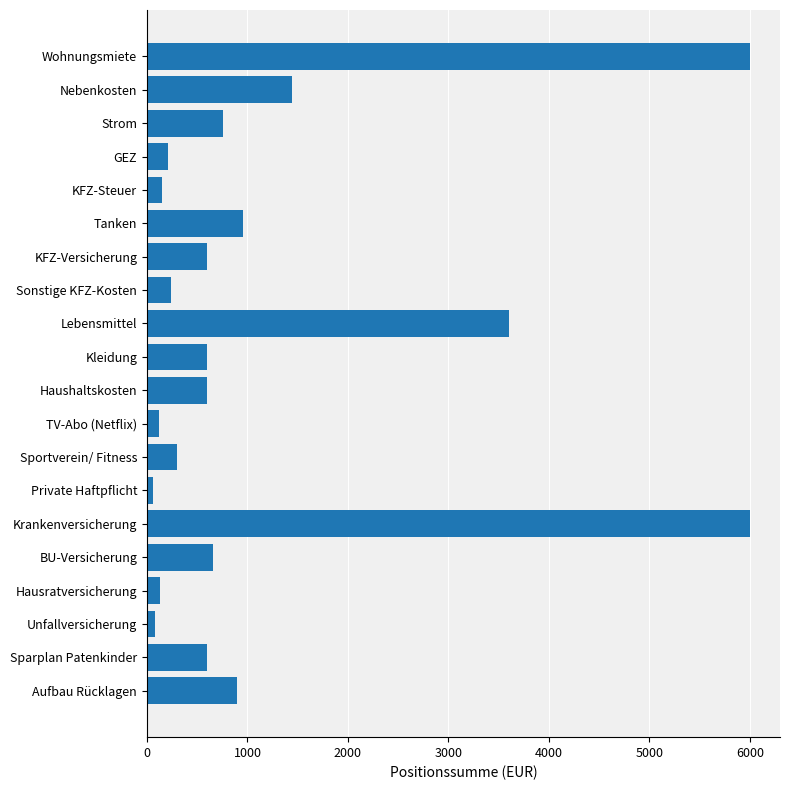

What is the sum of the values at Sonstige KFZ-Kosten and KFZ-Steuer?

388.0